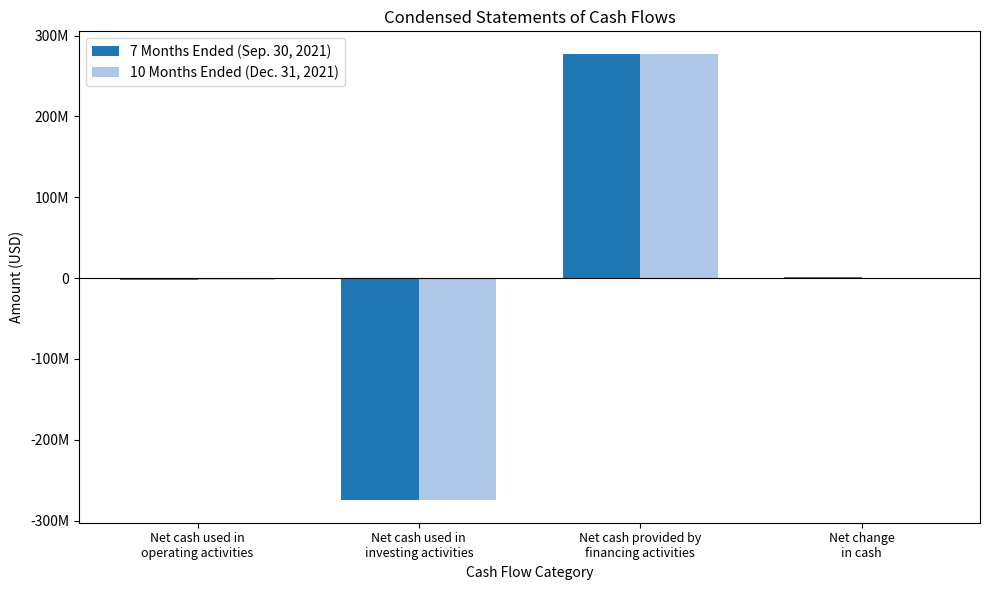

At how many categories does at least one series exceed 136082727?

1